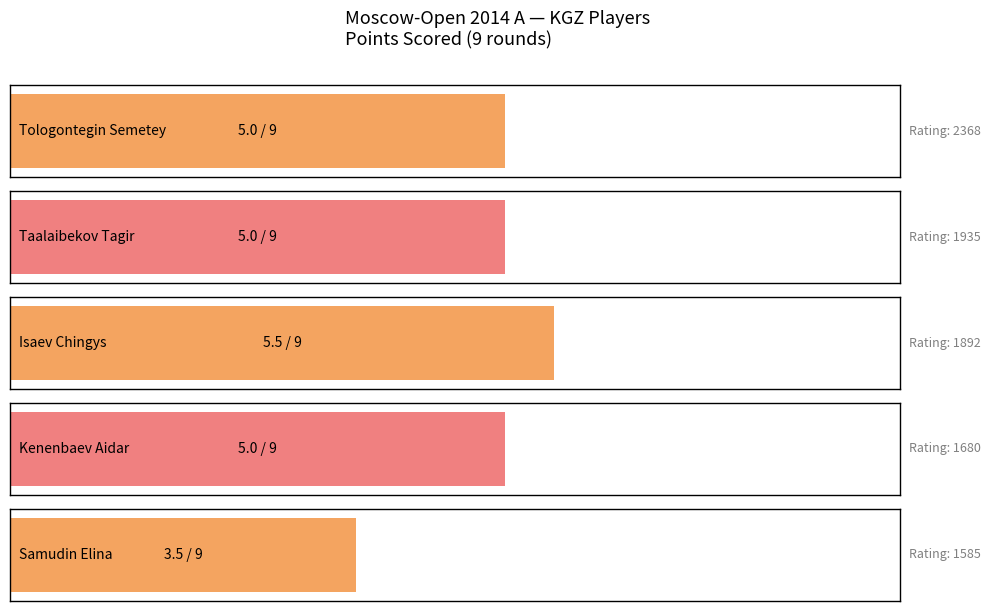

What is the label of the 3rd bar from the left?

Isaev Chingys